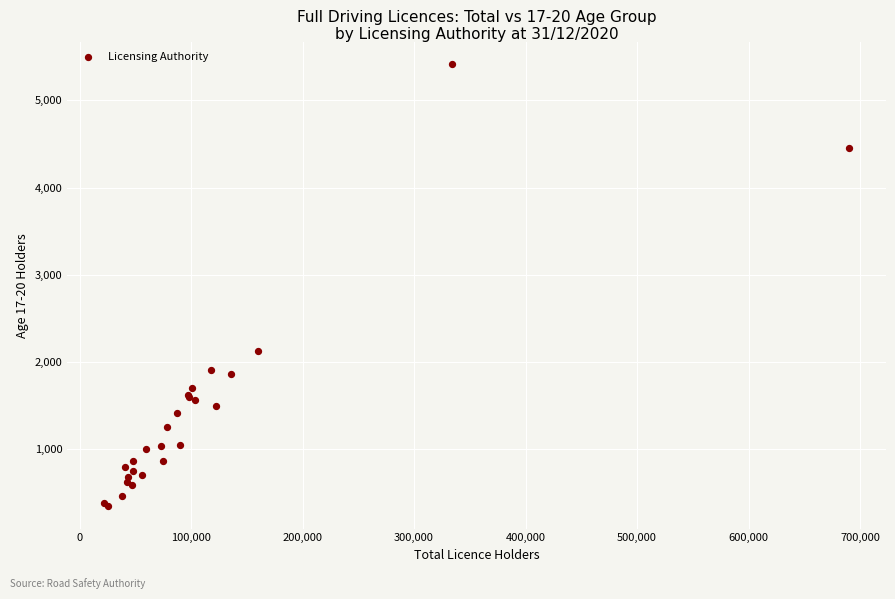

What Y value in the scatter plot is closest to 2878?

2127